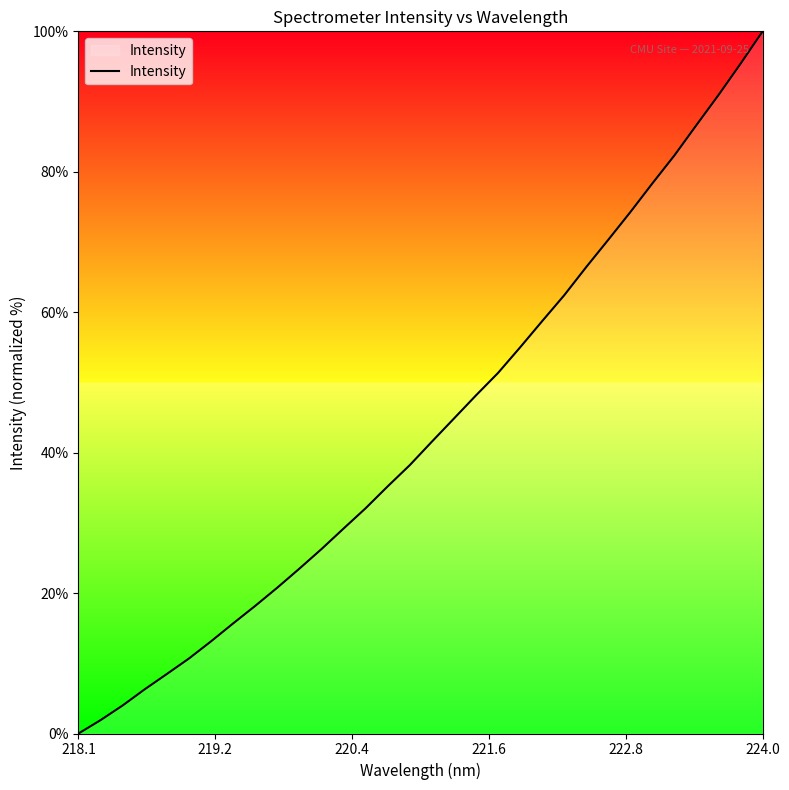

What is the greatest value displayed?

100.0